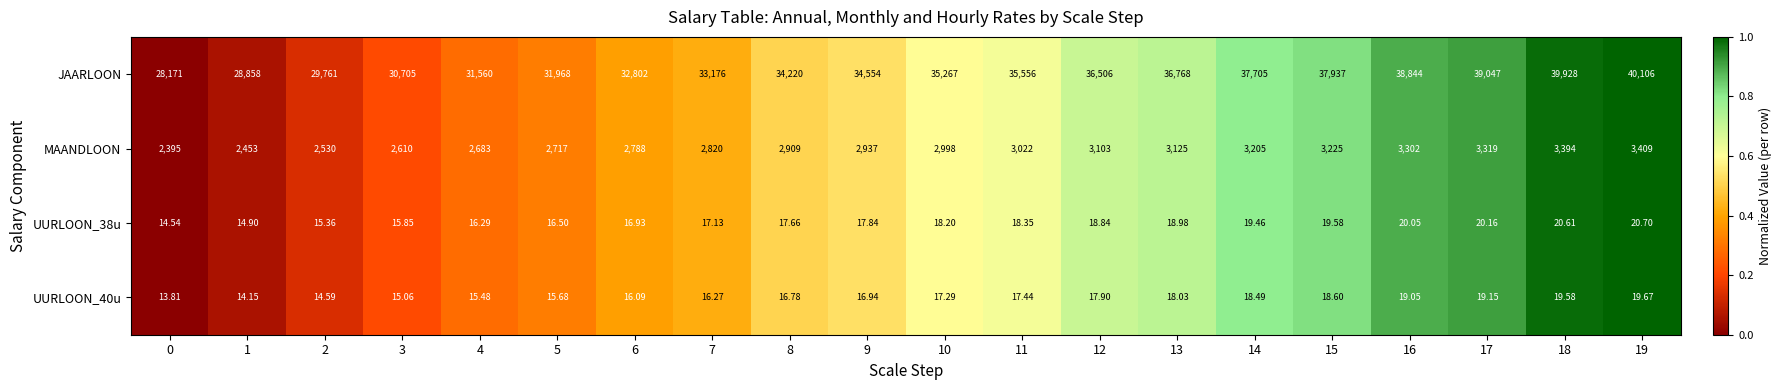

Between 8 and 12, which series saw the biggest shift?

JAARLOON